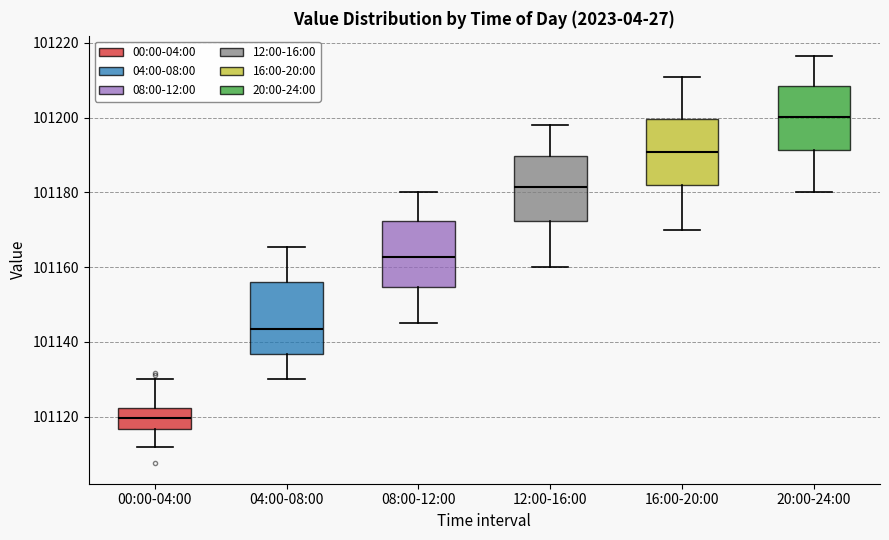

Where does the upper whisker of the box for 08:00-12:00 end on the y-axis? The values are not printed on the chart, so give them approximately, as read against the axis.

101180